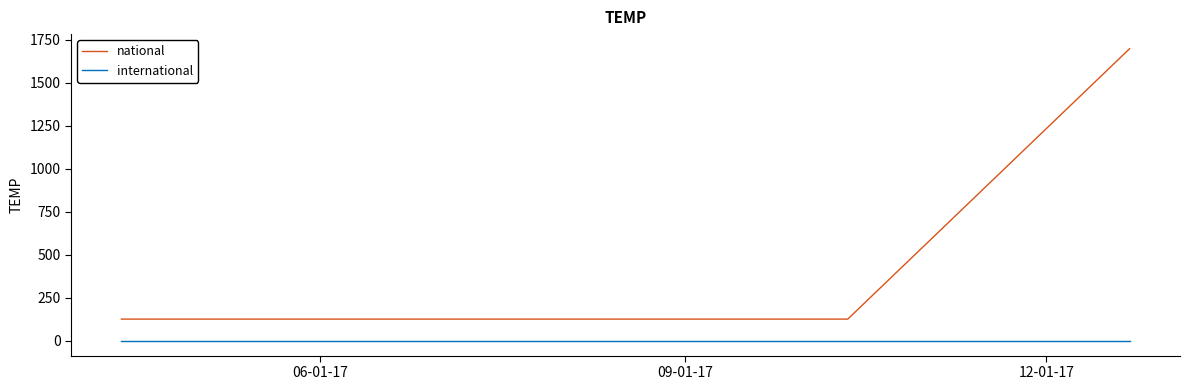

Does the chart display data point markers on the line(s)?

No